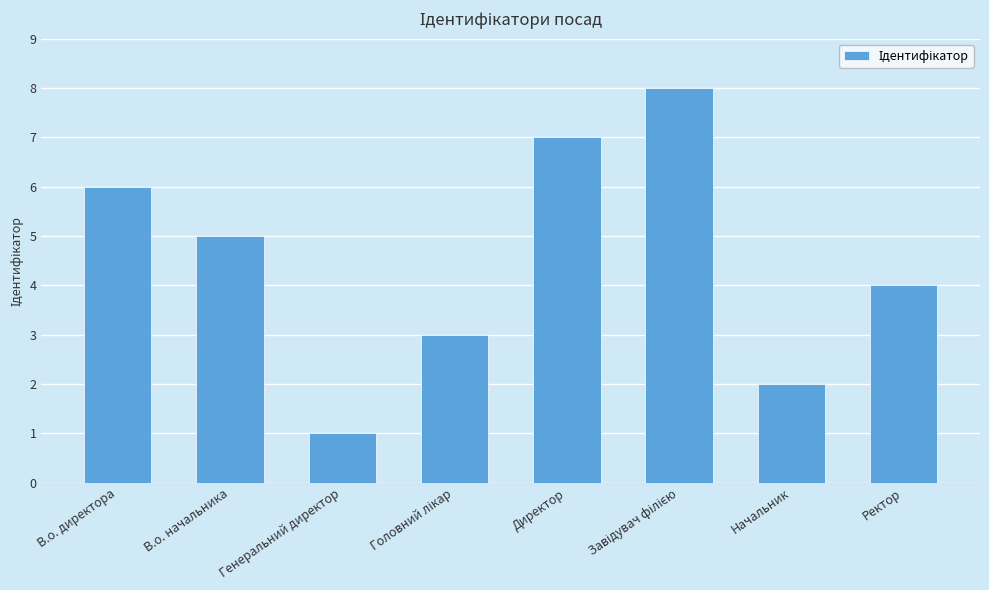

What is the difference between the maximum and second lowest values?

6